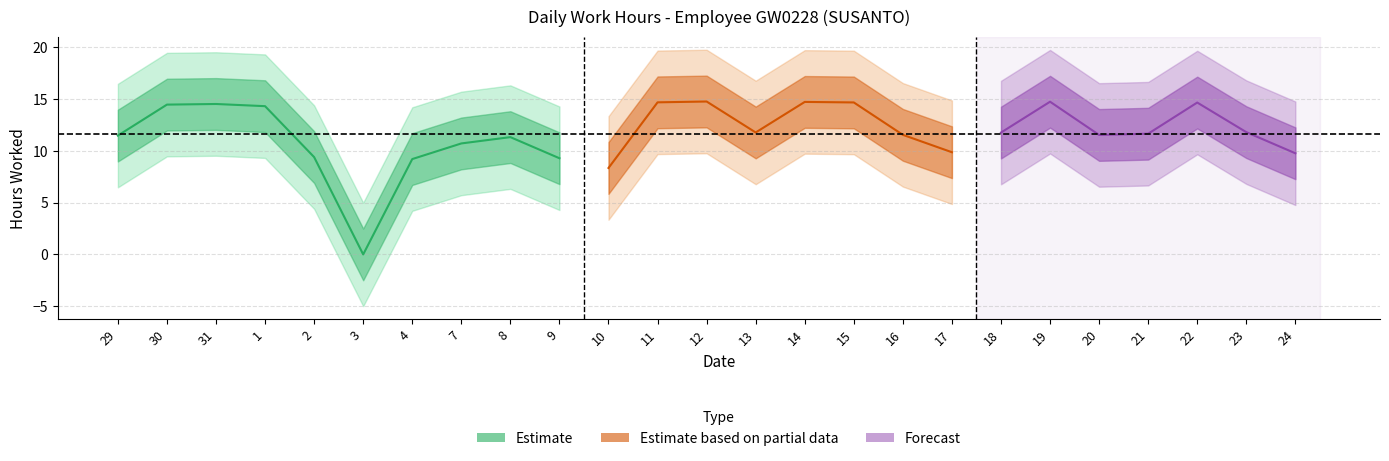

What is the value of the 9th point from the left?

11.3